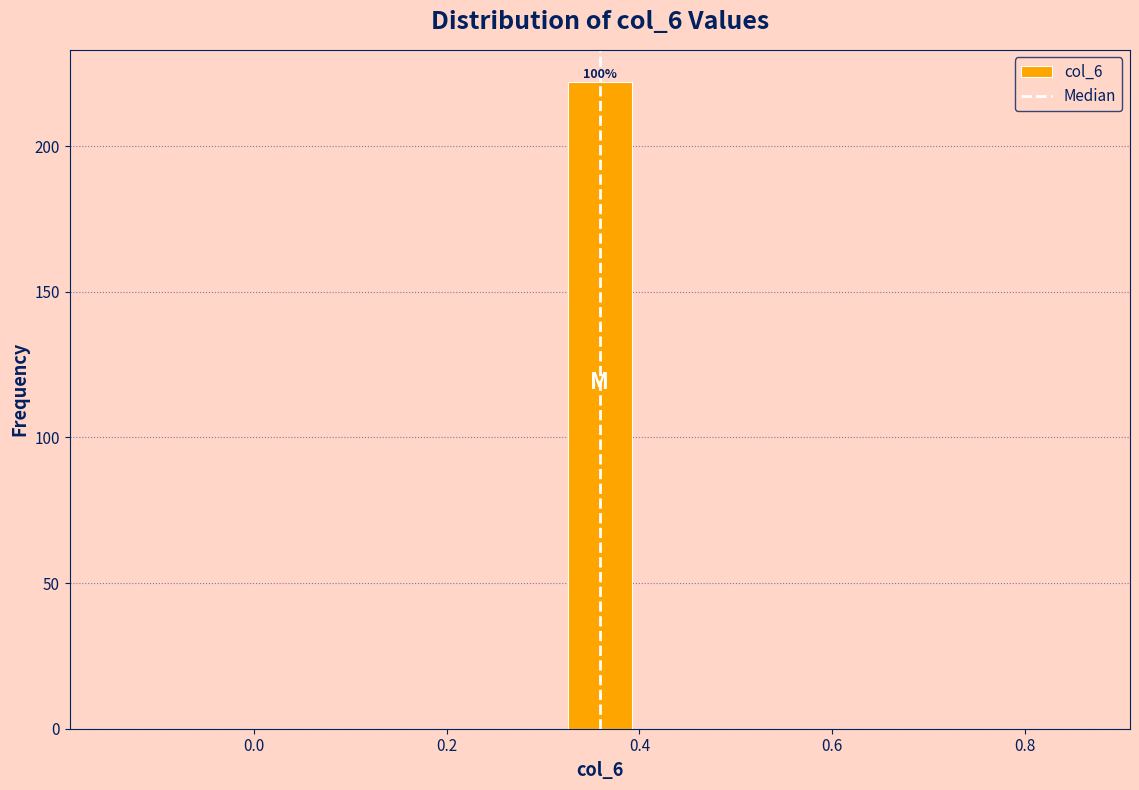

Read against the x-axis, roughly where is the centre of the tallest bar?

0.36